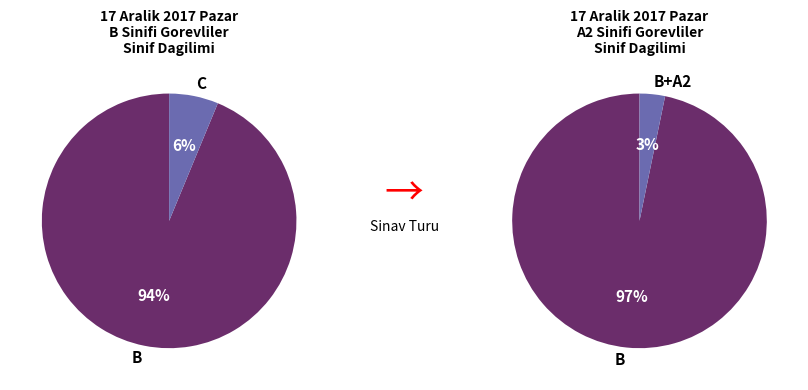

What is the ratio of the value at B+A2 to the value at C?

0.5